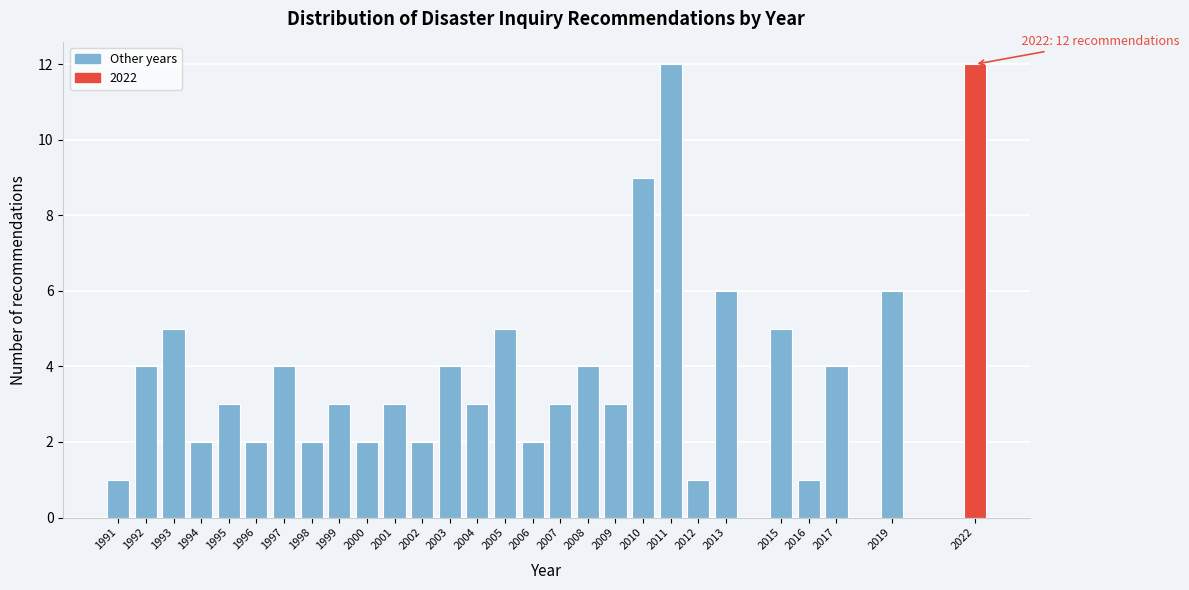

Reading right to left, transcribe all the data shown in this chart.

2022=12	2019=6	2017=4	2016=1	2015=5	2013=6	2012=1	2011=12	2010=9	2009=3	2008=4	2007=3	2006=2	2005=5	2004=3	2003=4	2002=2	2001=3	2000=2	1999=3	1998=2	1997=4	1996=2	1995=3	1994=2	1993=5	1992=4	1991=1